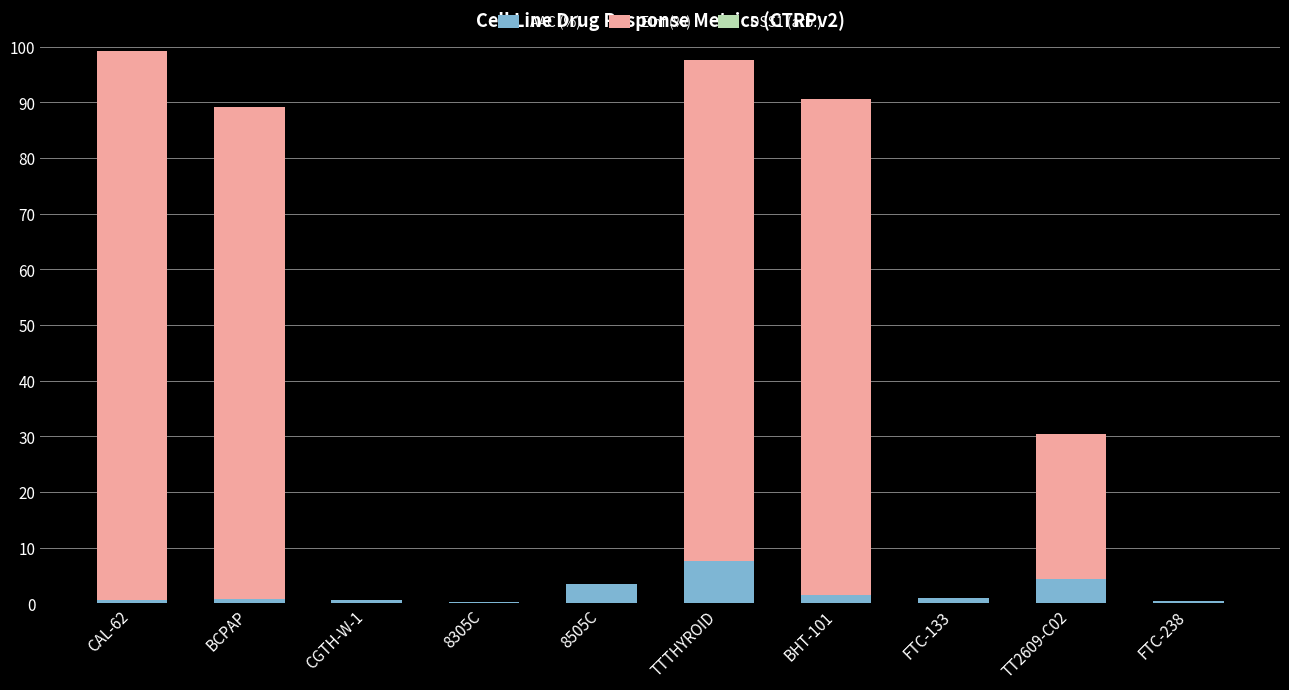

True or false: AAC (%) has a value of 0.9 at FTC-133.

True